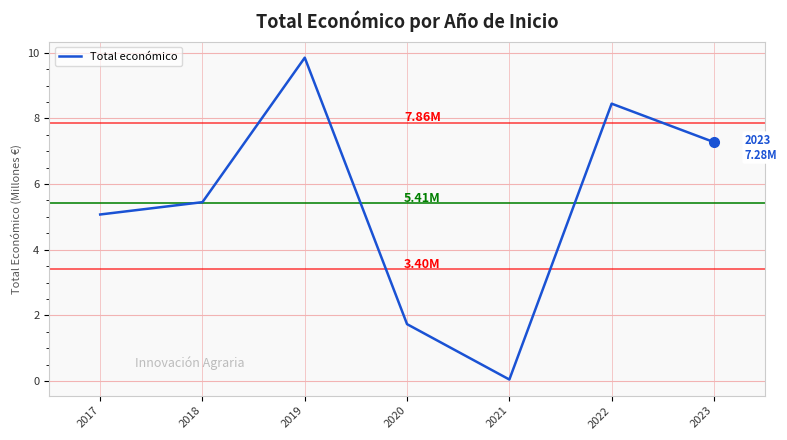

True or false: the data has more than 2 interior local peaks.

False